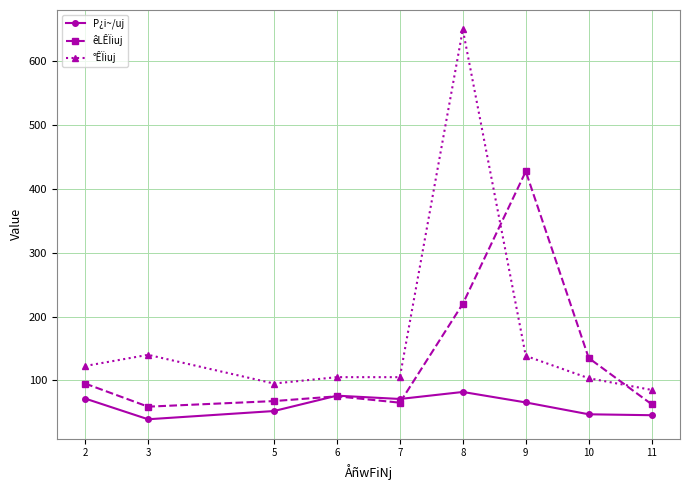

The value of êLÊÏiuj at 3 is 94.7. True or false?

False